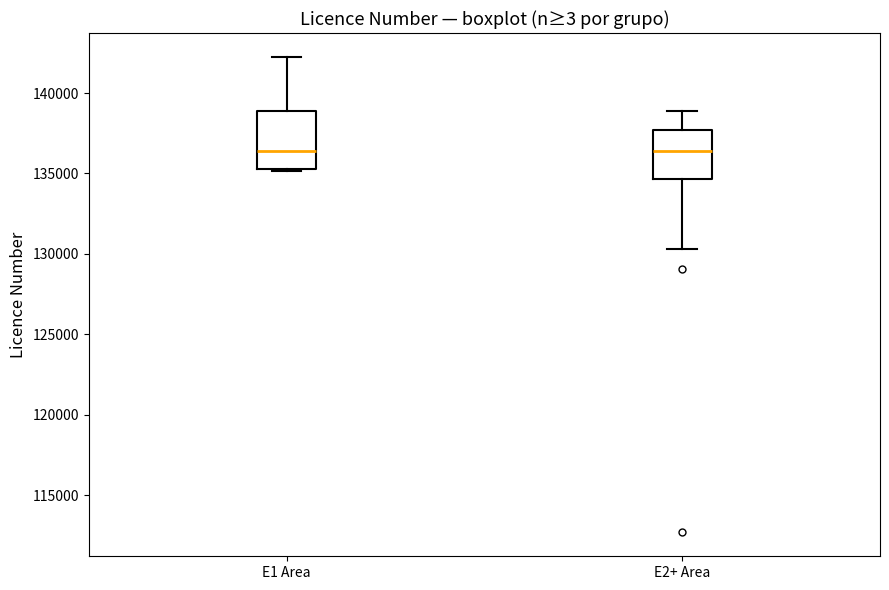

Comparing the boxes themselves (not the whiskers), which one is the tallest?

E1 Area